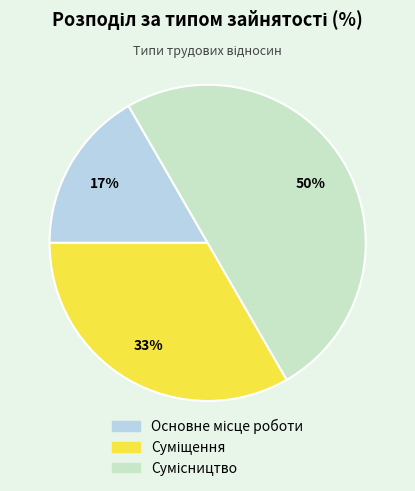

To the nearest percent, what is the average slice percentage?

33%